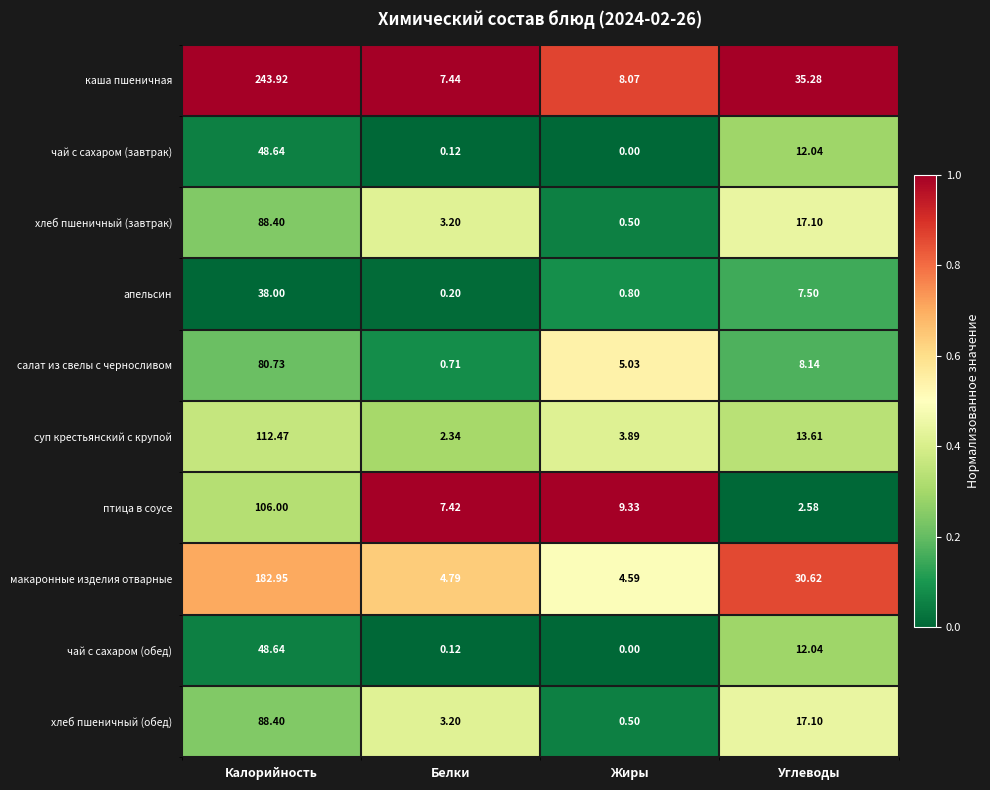

Which series has the widest spread of values?

каша пшеничная